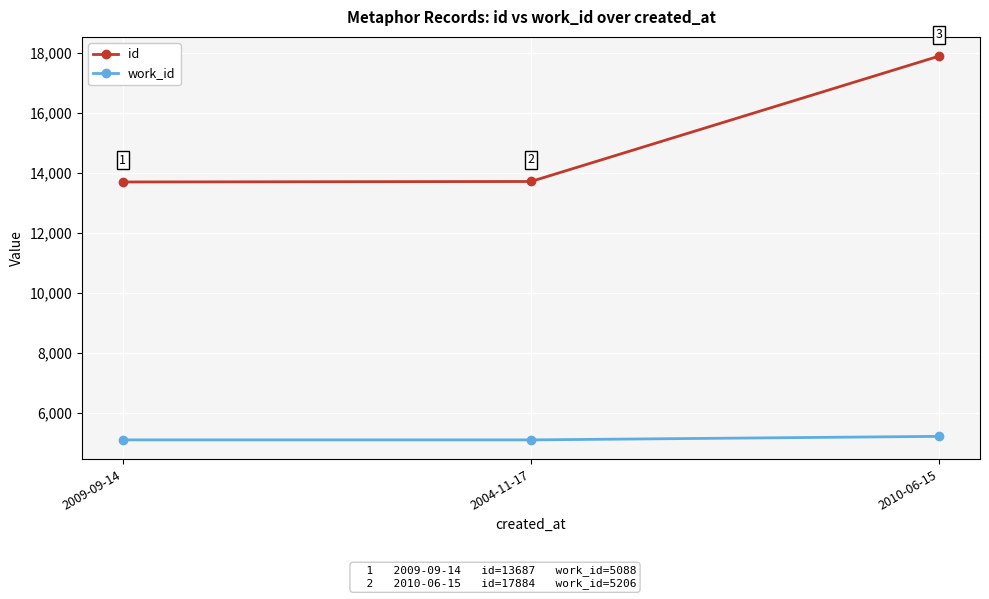

Count the number of categories in the chart.

3